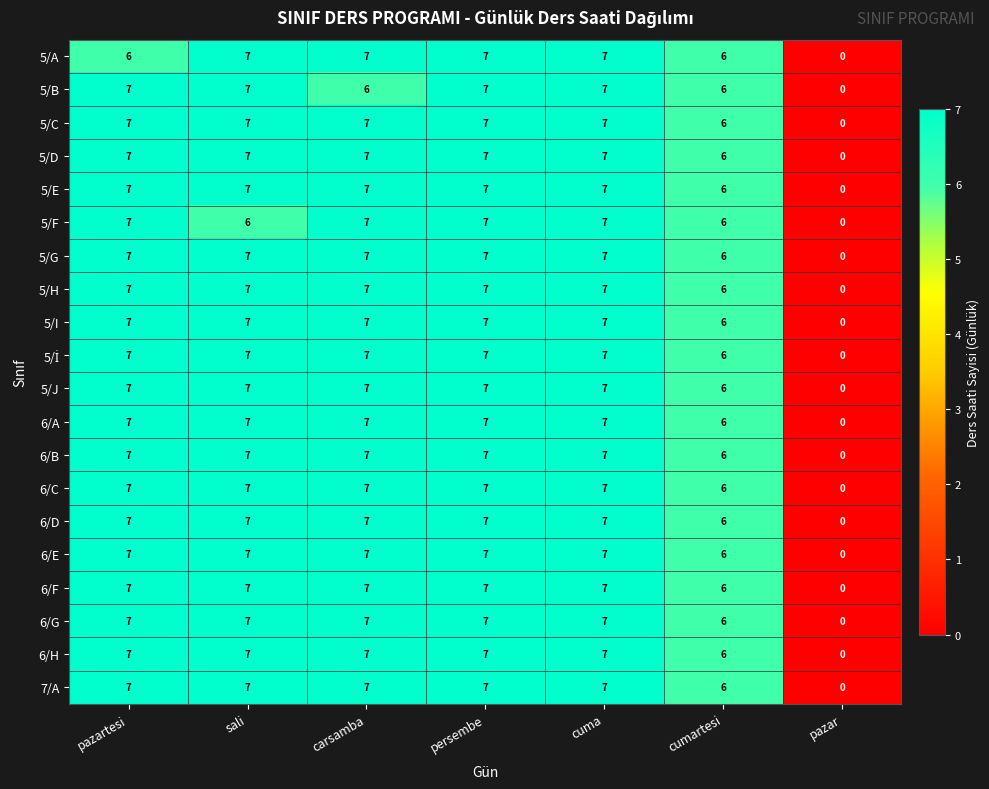

Is it true that 5/J equals 7 at cuma?

True